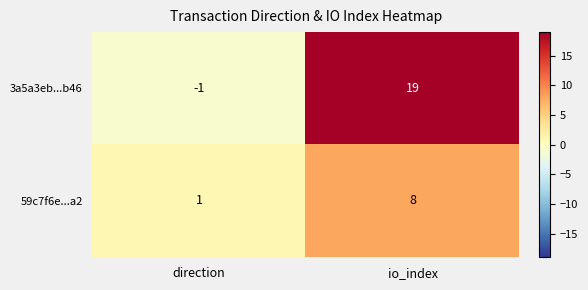

Reading right to left, what are all the values shown in this chart?

3a5a3eb...b46: 19	-1
59c7f6e...a2: 8	1